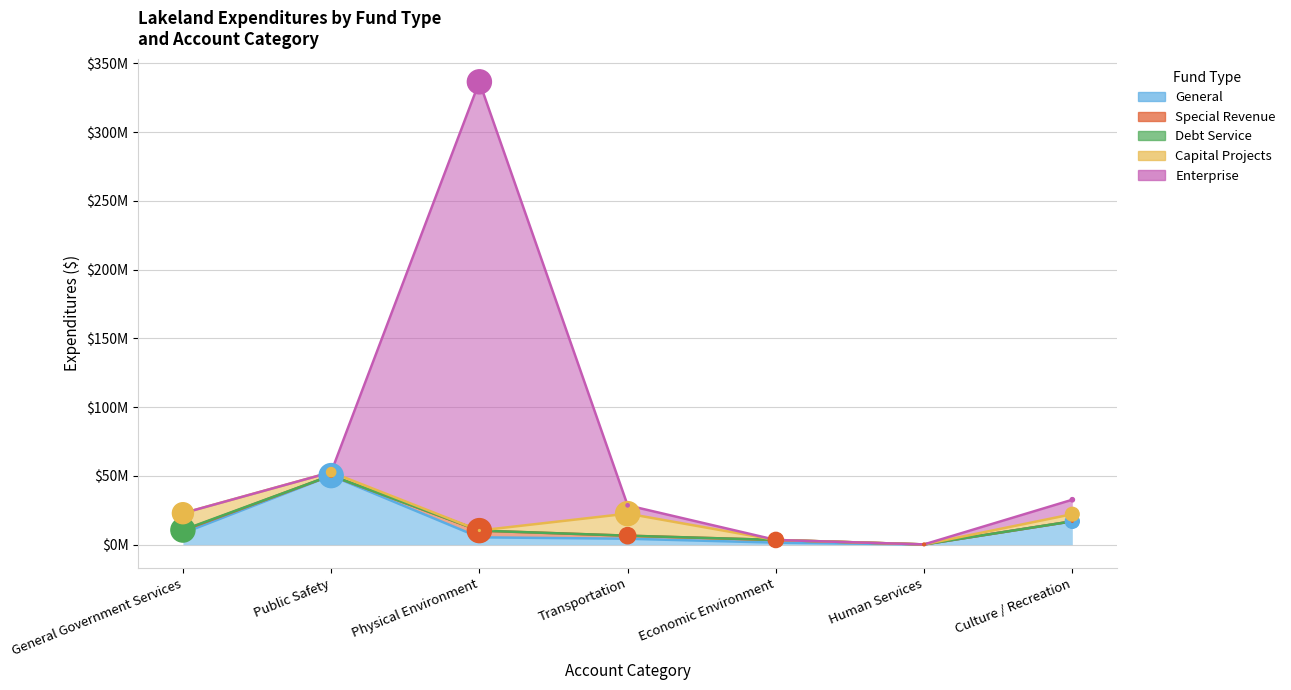

Which series reaches the minimum Y coordinate?

Debt Service